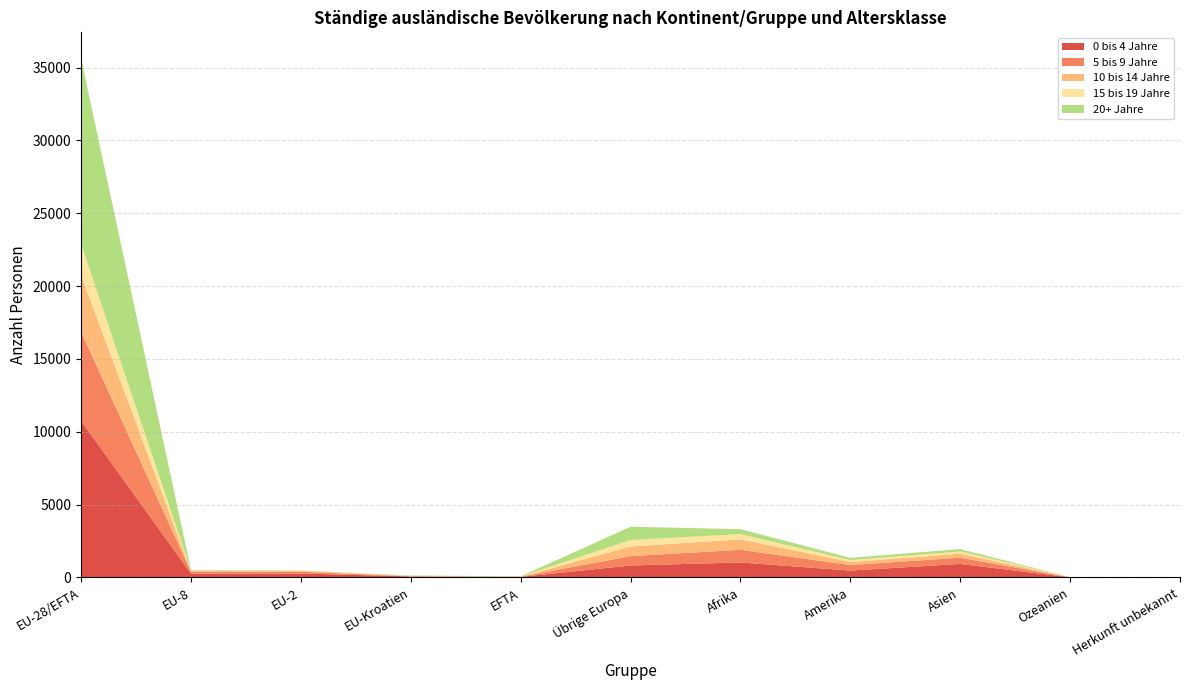

Reading left to right, extract all data points from this chart.

0 bis 4 Jahre: EU-28/EFTA=10754	EU-8=267	EU-2=270	EU-Kroatien=73	EFTA=41	Übrige Europa=822	Afrika=1030	Amerika=473	Asien=929	Ozeanien=11	Herkunft unbekannt=5
5 bis 9 Jahre: EU-28/EFTA=6118	EU-8=147	EU-2=125	EU-Kroatien=9	EFTA=8	Übrige Europa=644	Afrika=867	Amerika=378	Asien=427	Ozeanien=4	Herkunft unbekannt=3
10 bis 14 Jahre: EU-28/EFTA=3885	EU-8=48	EU-2=57	EU-Kroatien=11	EFTA=7	Übrige Europa=655	Afrika=725	Amerika=209	Asien=275	Ozeanien=5	Herkunft unbekannt=3
15 bis 19 Jahre: EU-28/EFTA=2137	EU-8=30	EU-2=20	EU-Kroatien=7	EFTA=1	Übrige Europa=447	Afrika=353	Amerika=134	Asien=154	Ozeanien=3	Herkunft unbekannt=4
20+ Jahre: EU-28/EFTA=12749	EU-8=33	EU-2=16	EU-Kroatien=35	EFTA=19	Übrige Europa=914	Afrika=342	Amerika=153	Asien=166	Ozeanien=1	Herkunft unbekannt=2